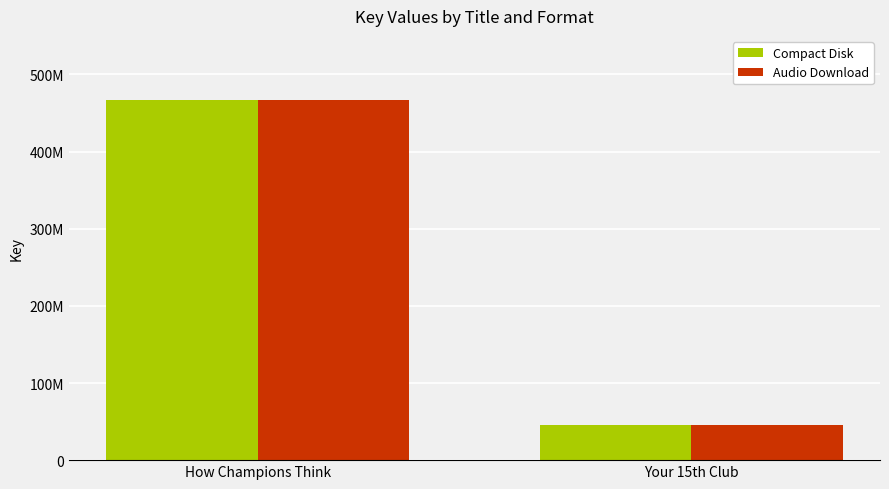

Reading left to right, list all the values displayed in this chart.

Compact Disk: How Champions Think=467048018	Your 15th Club=46095817
Audio Download: How Champions Think=467048018	Your 15th Club=46095817